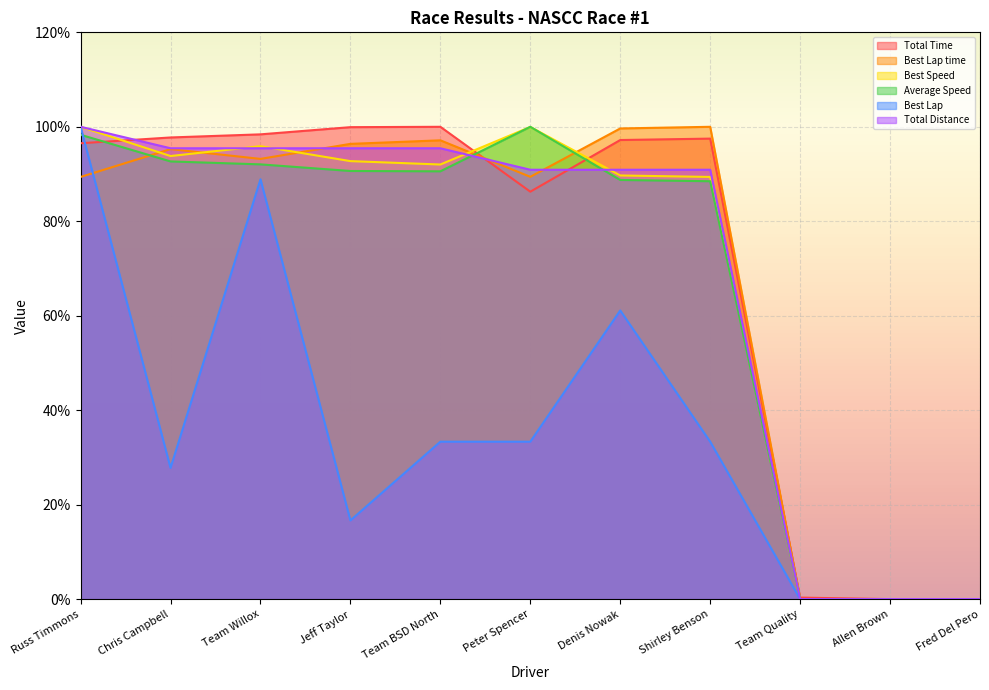

What is the difference between the second highest and minimum values in the Total Distance series?

95.5